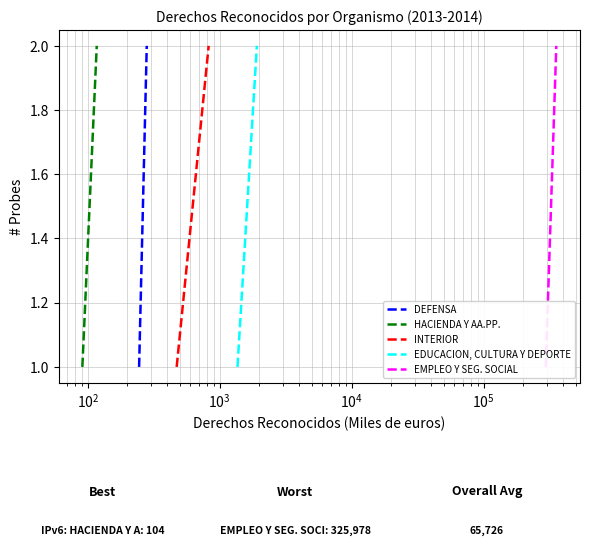

Does the chart display data point markers on the line(s)?

No